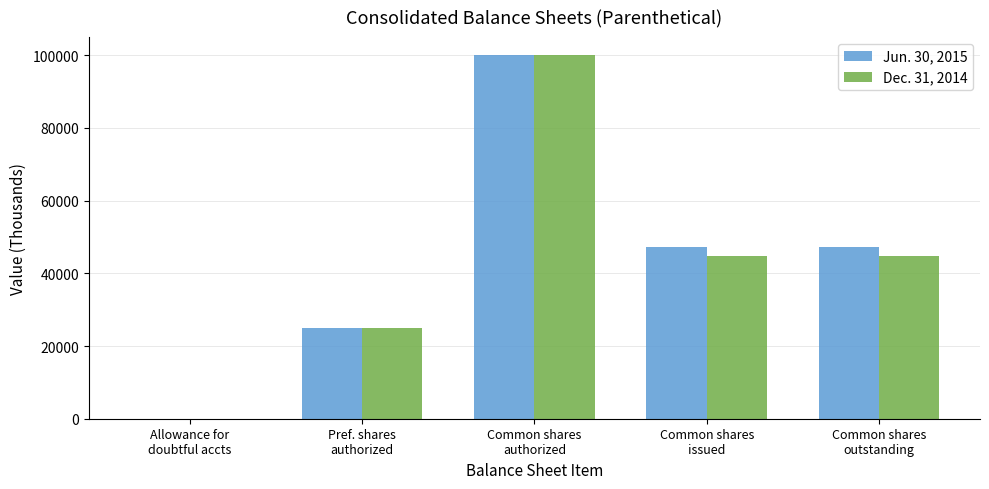

How many categories are shown in the chart?

5